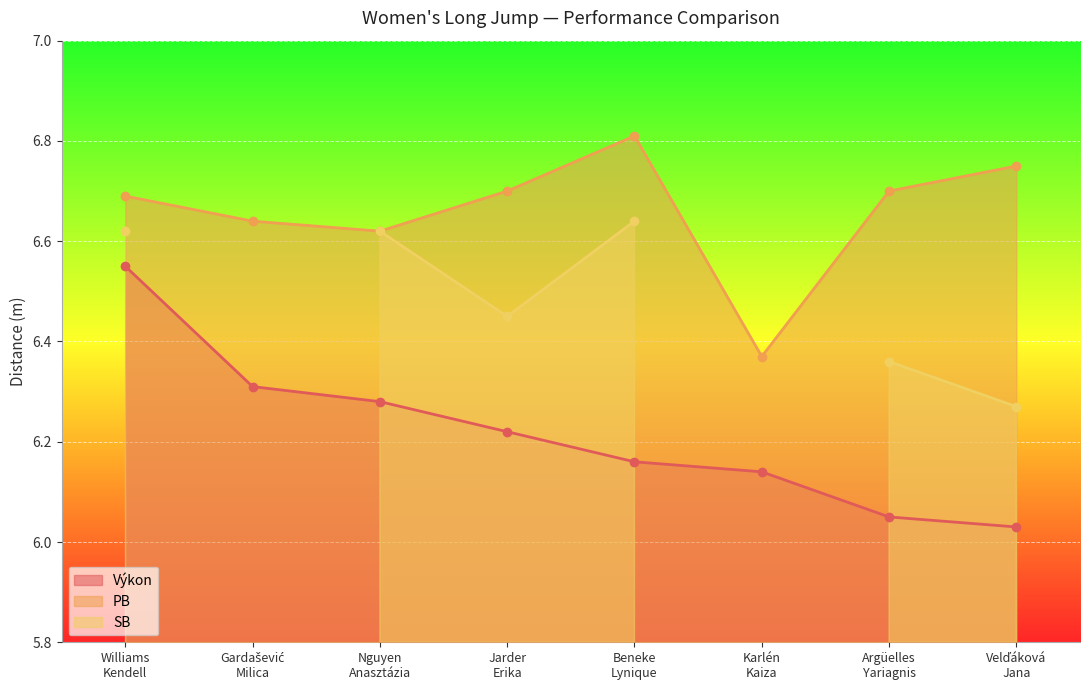

Is the value of PB at Jarder
Erika greater than the value of Výkon at Williams
Kendell?

Yes